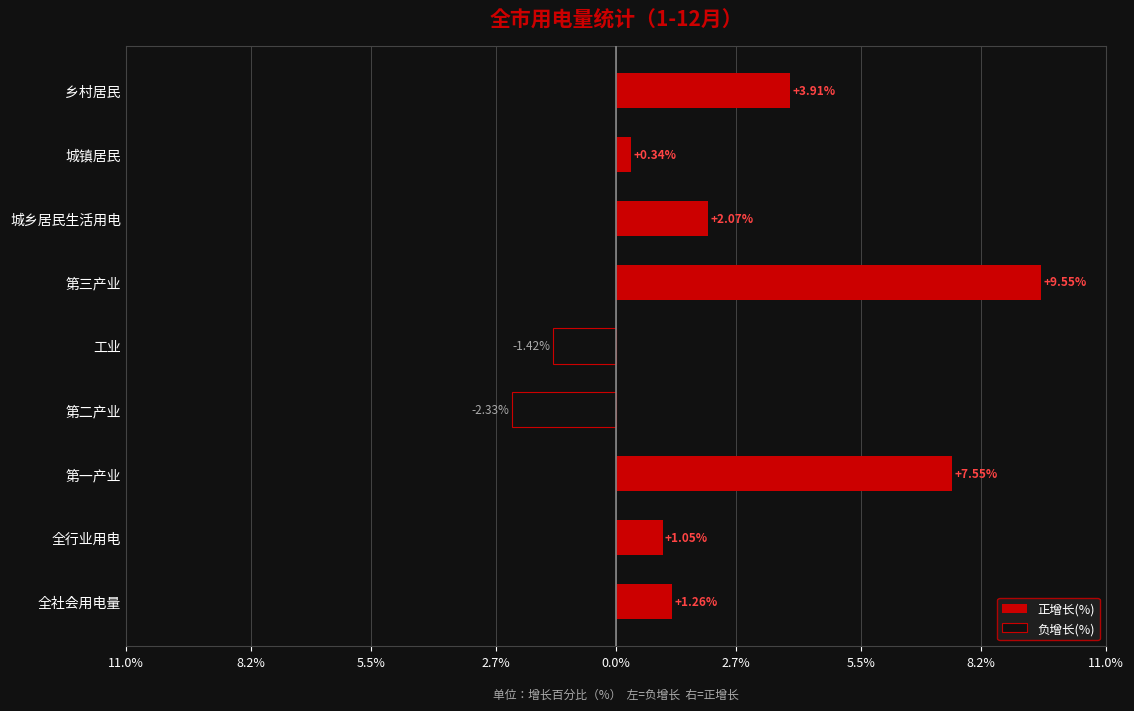

What is the maximum value shown in the chart?

9.6